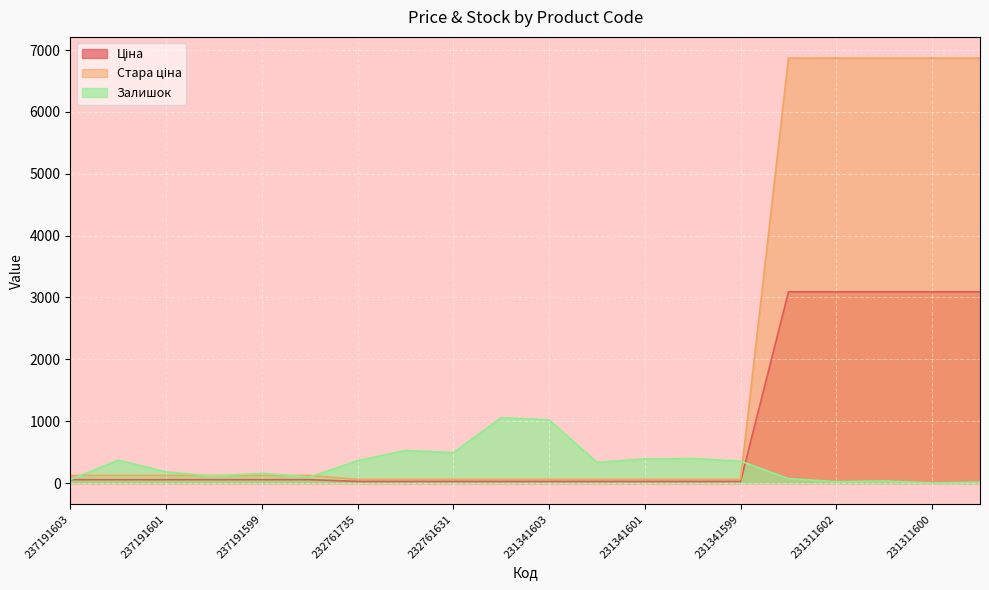

Reading left to right, what are all the values shown in this chart?

Ціна: 237191603=55.4	237191602=55.4	237191601=55.4	237191600=55.4	237191599=55.4	237191598=55.4	232761735=27.0	232761680=27.0	232761631=27.0	232761630=27.0	231341603=27.0	231341602=27.0	231341601=27.0	231341600=27.0	231341599=27.0	231311603=3091.2	231311602=3091.2	231311601=3091.2	231311600=3091.2	231311599=3091.2
Стара ціна: 237191603=123.0	237191602=123.0	237191601=123.0	237191600=123.0	237191599=123.0	237191598=123.0	232761735=60.0	232761680=60.0	232761631=60.0	232761630=60.0	231341603=60.0	231341602=60.0	231341601=60.0	231341600=60.0	231341599=60.0	231311603=6869.4	231311602=6869.4	231311601=6869.4	231311600=6869.4	231311599=6869.4
Залишок: 237191603=55.0	237191602=370.0	237191601=180.0	237191600=114.0	237191599=159.0	237191598=98.0	232761735=361.0	232761680=528.0	232761631=492.0	232761630=1056.0	231341603=1022.0	231341602=334.0	231341601=390.0	231341600=397.0	231341599=354.0	231311603=72.0	231311602=22.0	231311601=33.0	231311600=2.0	231311599=15.0